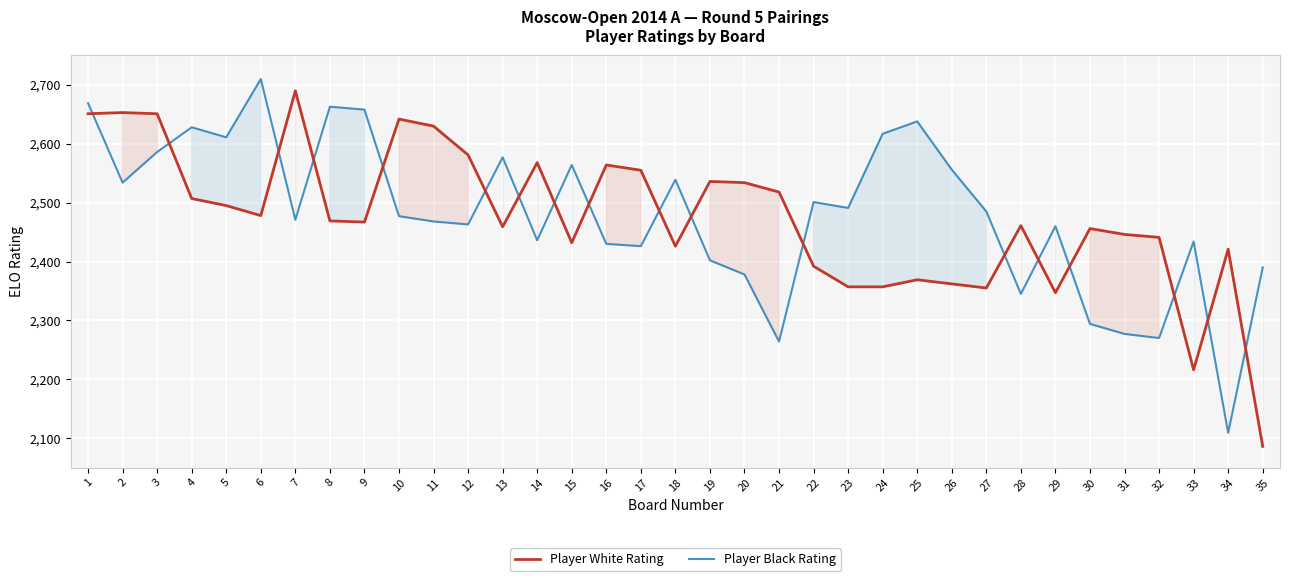

True or false: Player White Rating has more than 1 points higher than both neighbors.

True